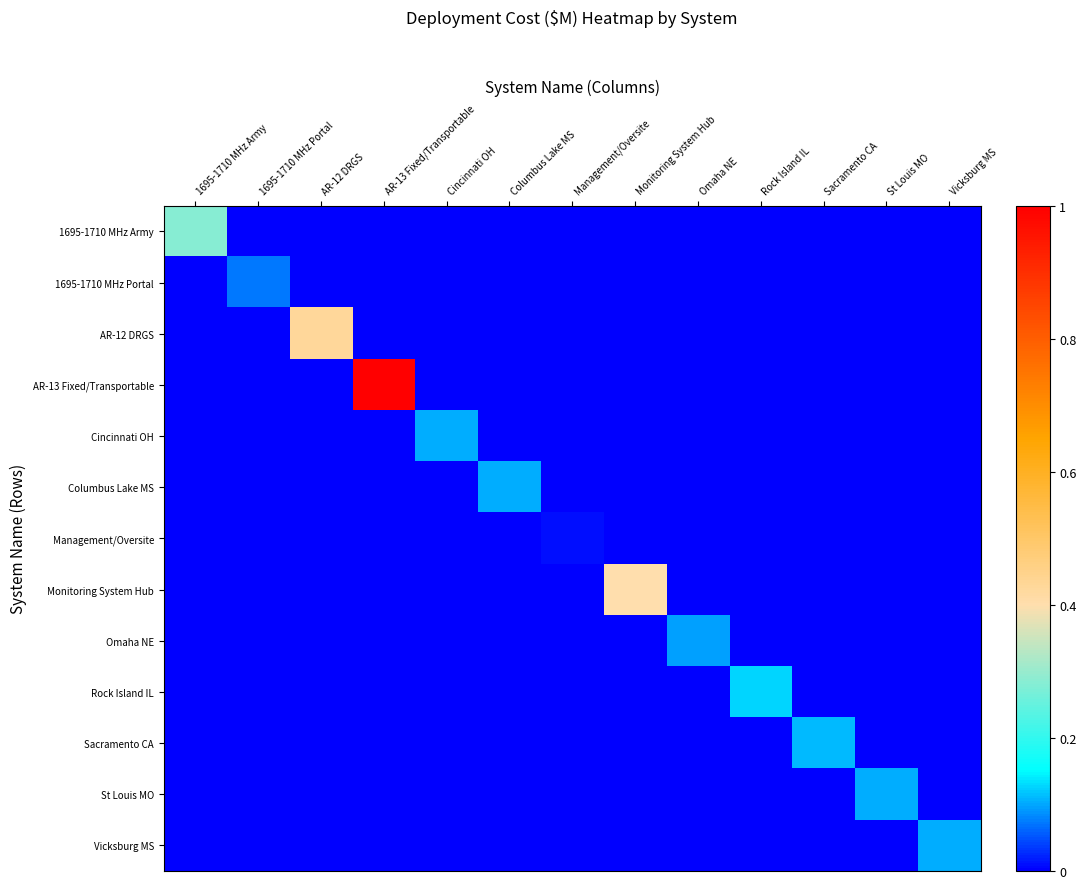

Which has a higher value, AR-12 DRGS or Vicksburg MS?

AR-12 DRGS